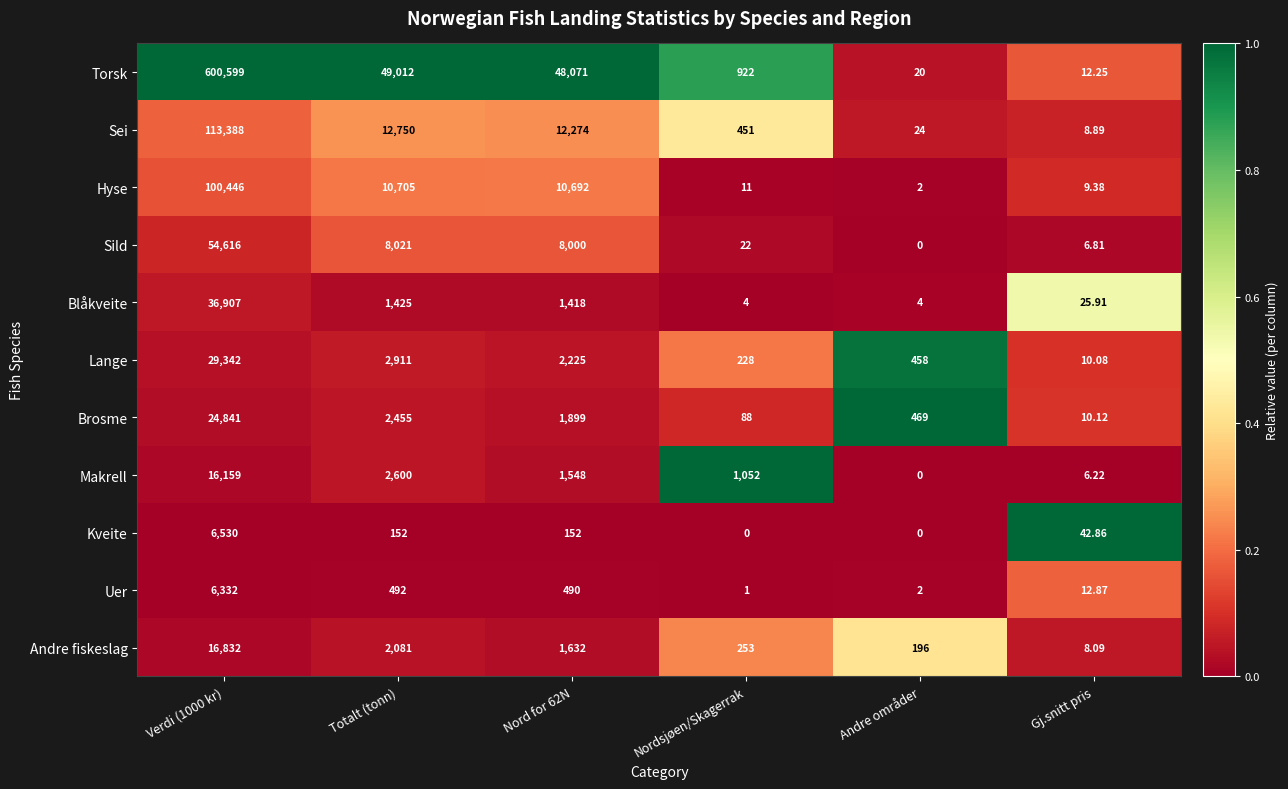

At Gj.snitt pris, list the series in order from smallest to largest.

Makrell, Sild, Andre fiskeslag, Sei, Hyse, Lange, Brosme, Torsk, Uer, Blåkveite, Kveite